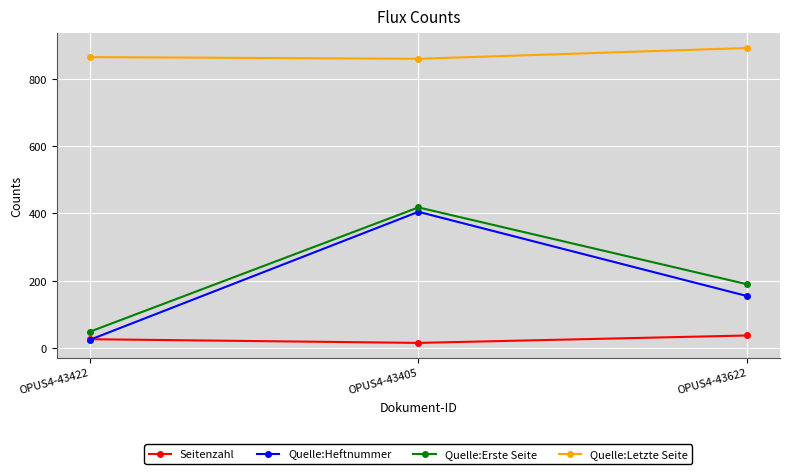

Reading left to right, list all the values displayed in this chart.

Seitenzahl: 27	16	38
Quelle:Heftnummer: 25	405	155
Quelle:Erste Seite: 49	418	190
Quelle:Letzte Seite: 864	859	891